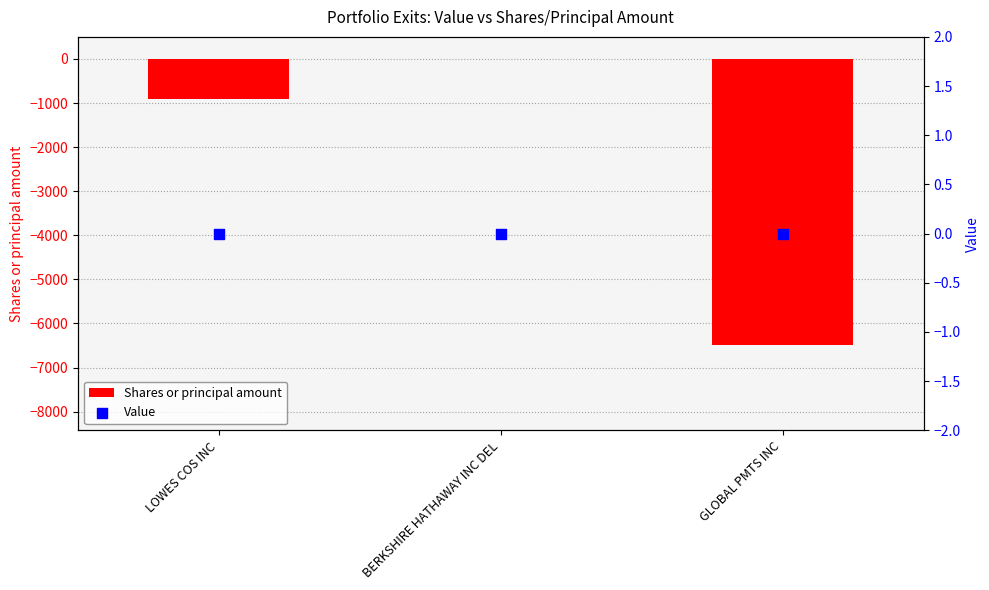

Which series contains the highest Y value?

Value